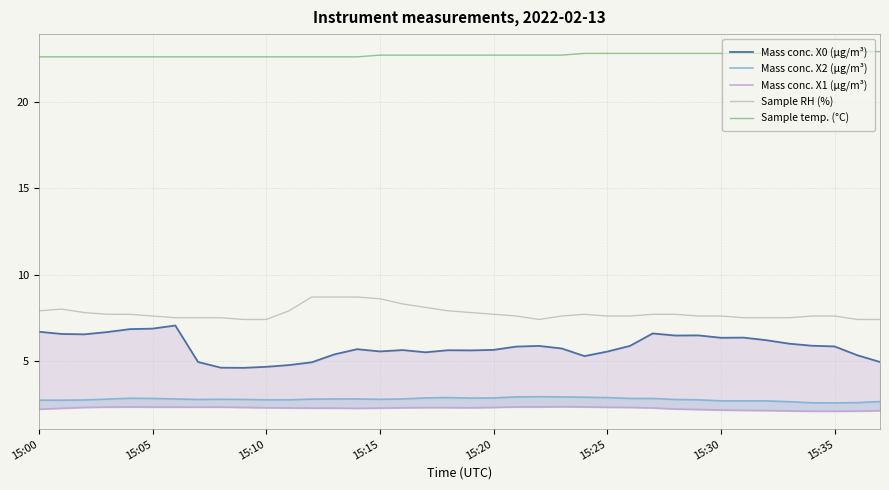

How many Sample temp. (°C) values are between 22 and 23?

38